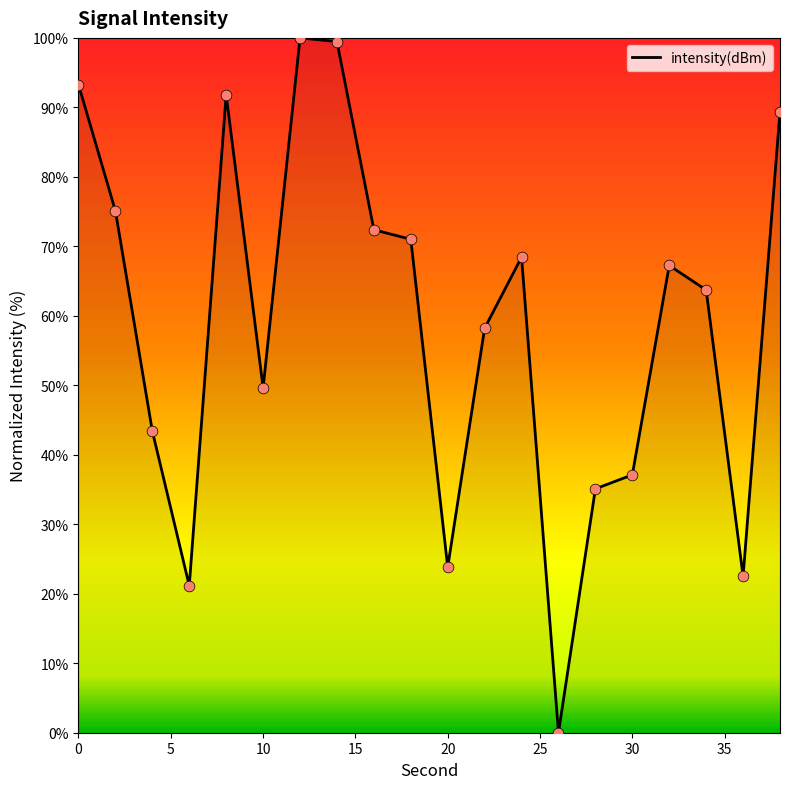

What is the maximum value shown in the chart?

100.0